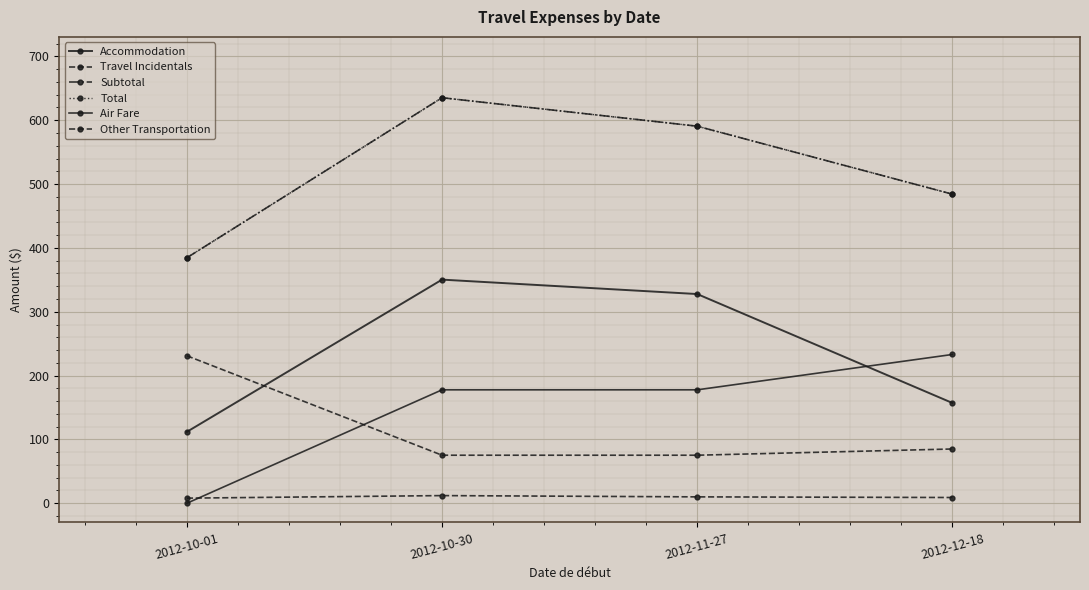

What are all the series names shown in the legend?

Accommodation, Travel Incidentals, Subtotal, Total, Air Fare, Other Transportation